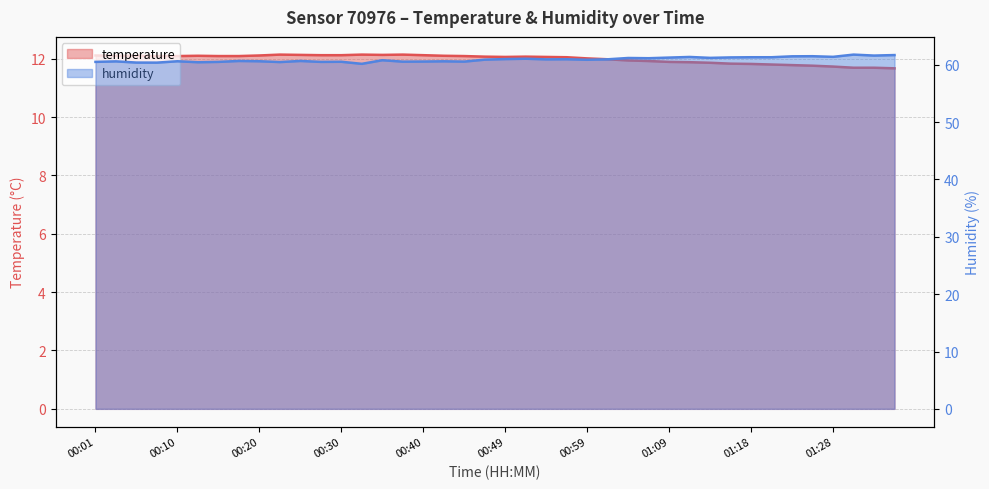

What is the label of the 27th point from the left?

01:04